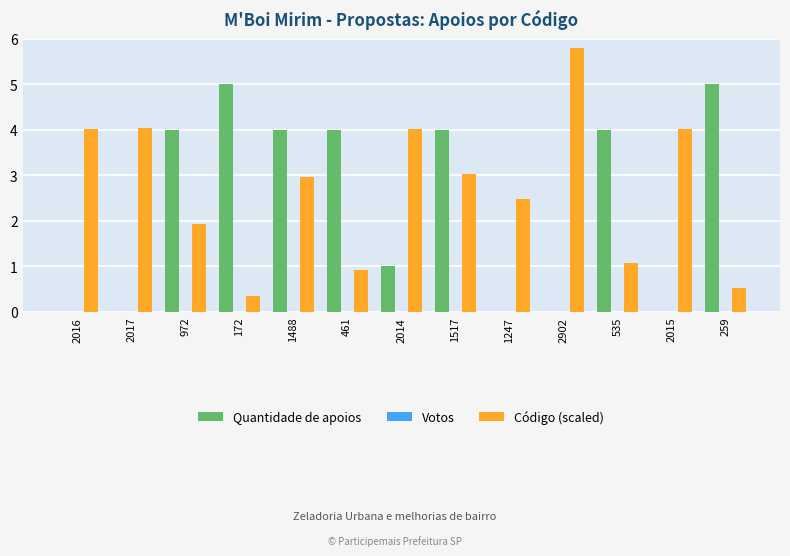

What is the difference between the Quantidade de apoios values at 2015 and 972?

4.0